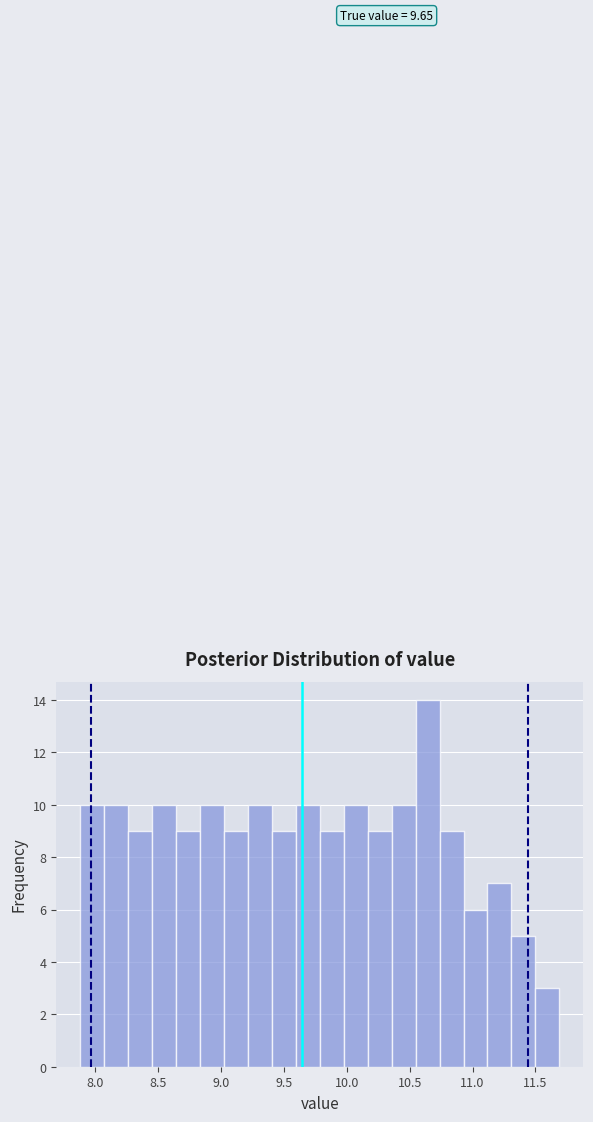

Read against the x-axis, roughly where is the centre of the tallest bar?

10.65